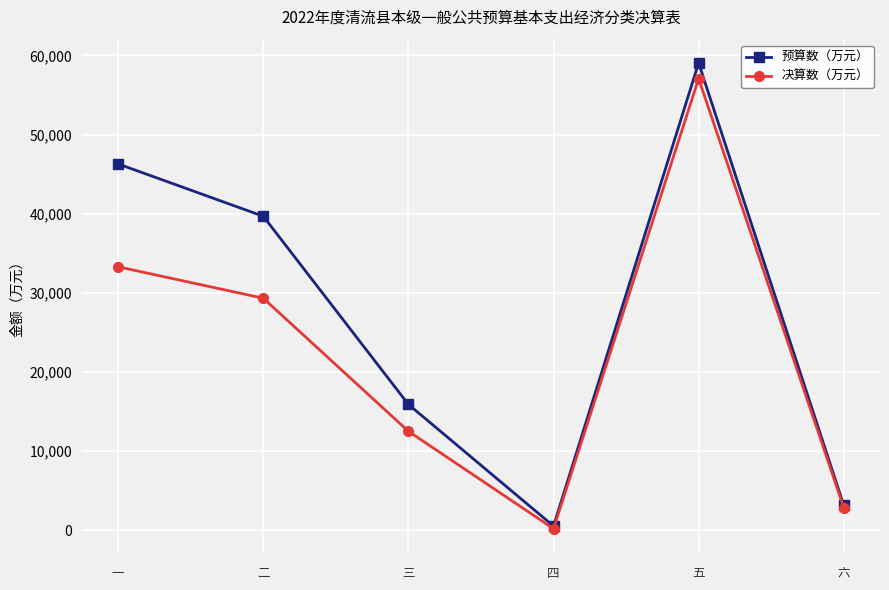

How many interior local valleys does the 预算数（万元） series have?

1